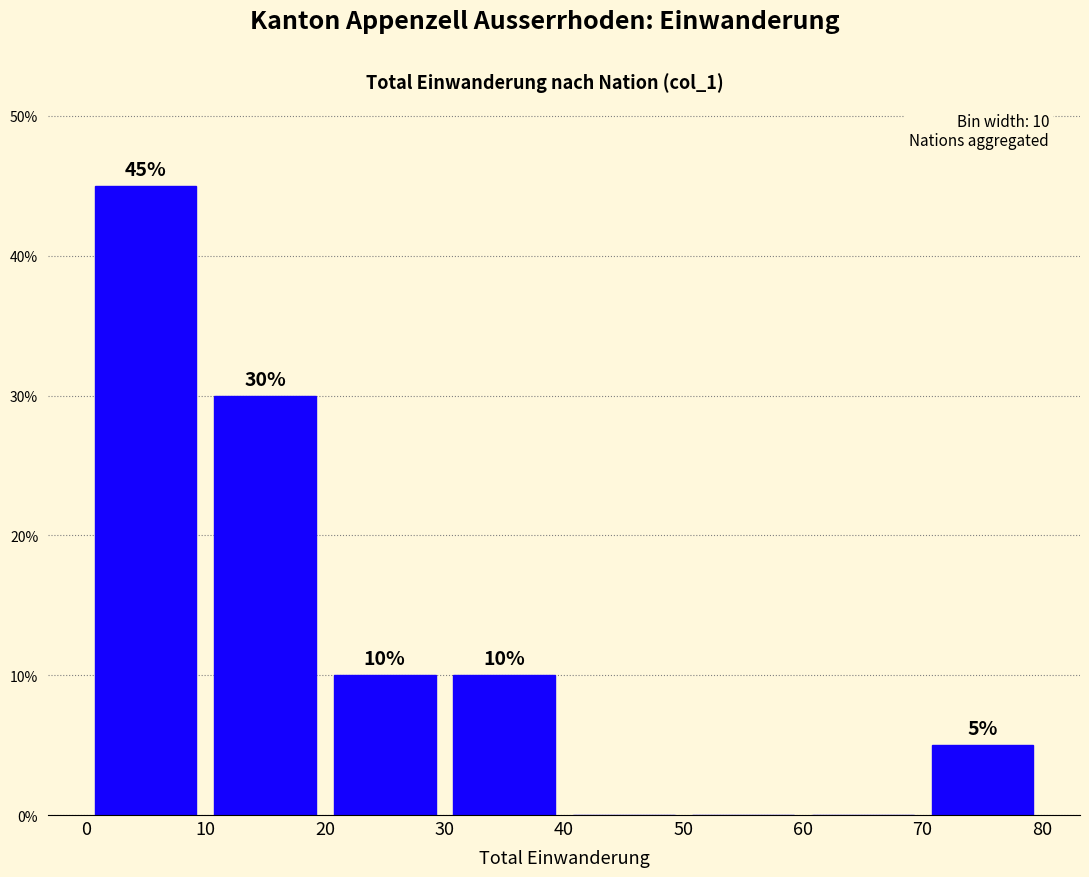

Over which range of the x-axis is the bar tallest?

0 to 10